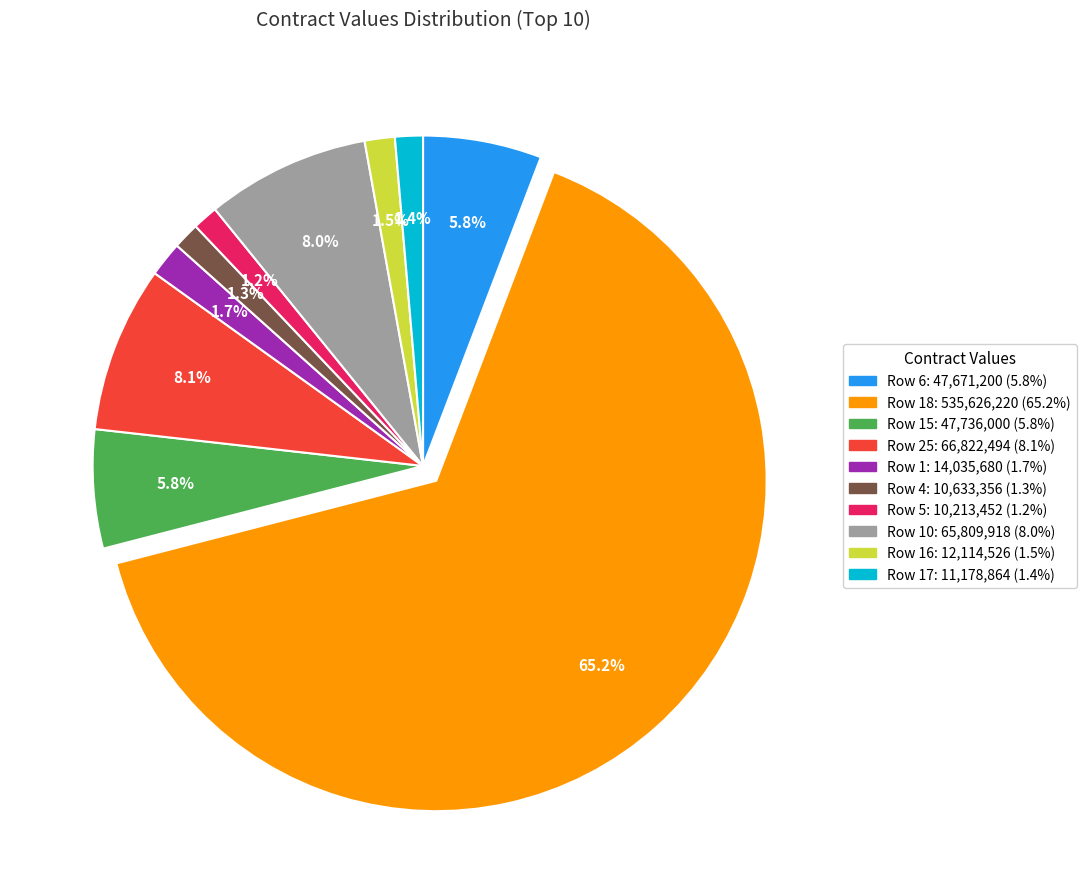

Does any single category account for the majority?

Yes